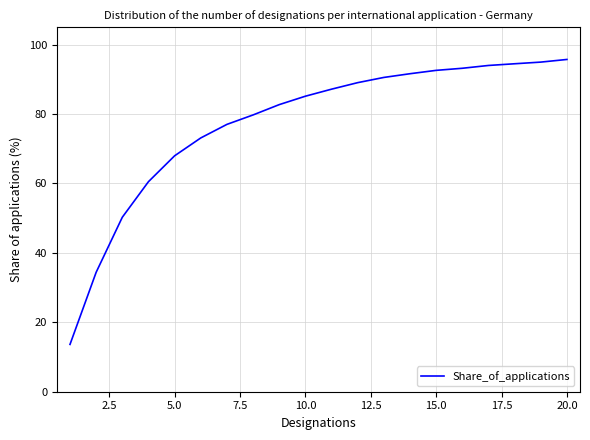

What is the maximum value shown in the chart?

95.7